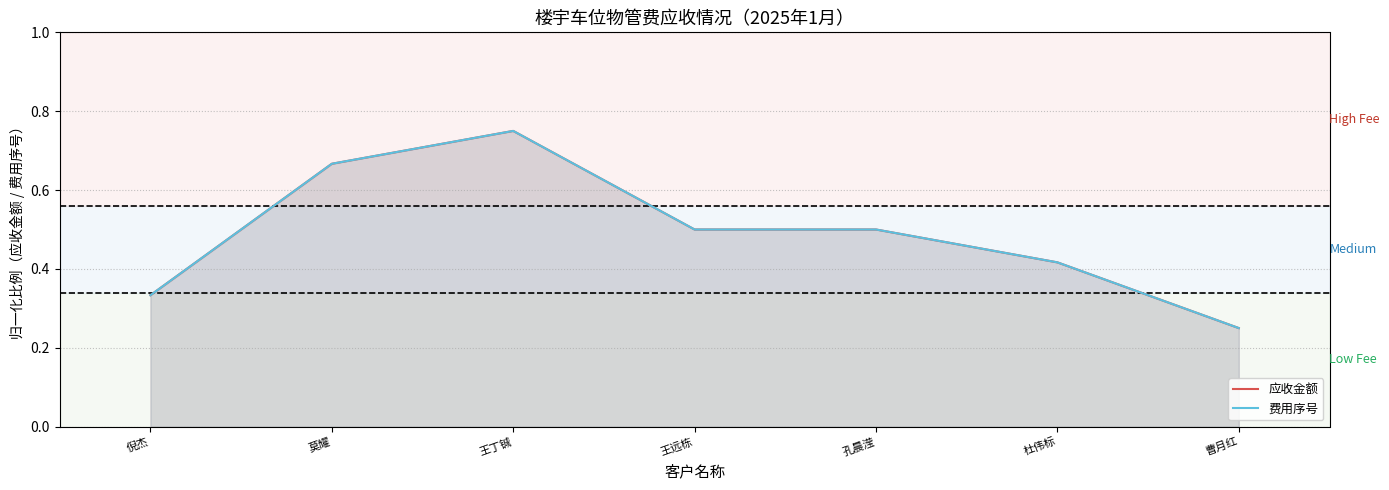

Reading left to right, transcribe all the data shown in this chart.

应收金额: 0.3	0.7	0.8	0.5	0.5	0.4	0.2
费用序号: 0.3	0.7	0.8	0.5	0.5	0.4	0.2